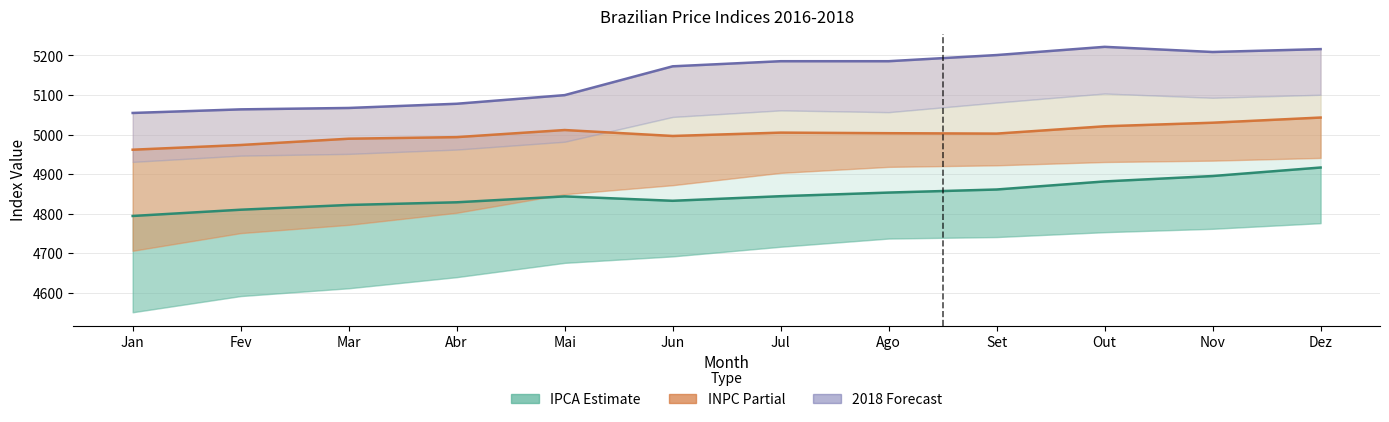

How many data points in 2018 (Forecast) are less than 5185?

6